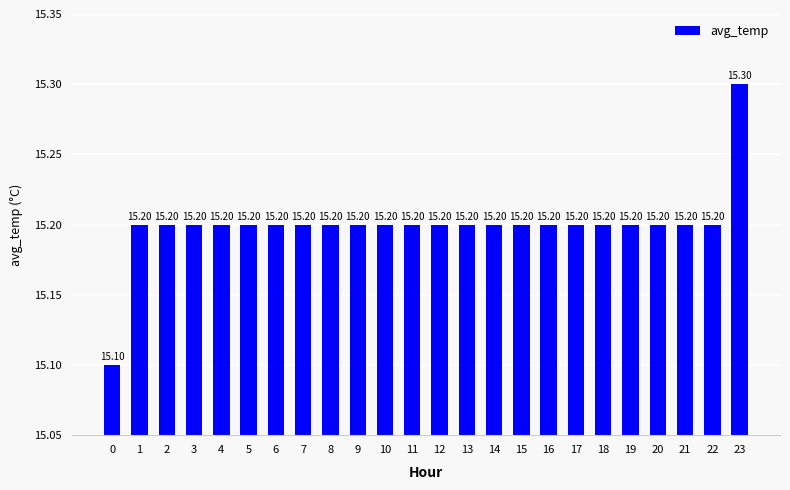

The chart shows a value of 25.1 at 14. True or false?

False